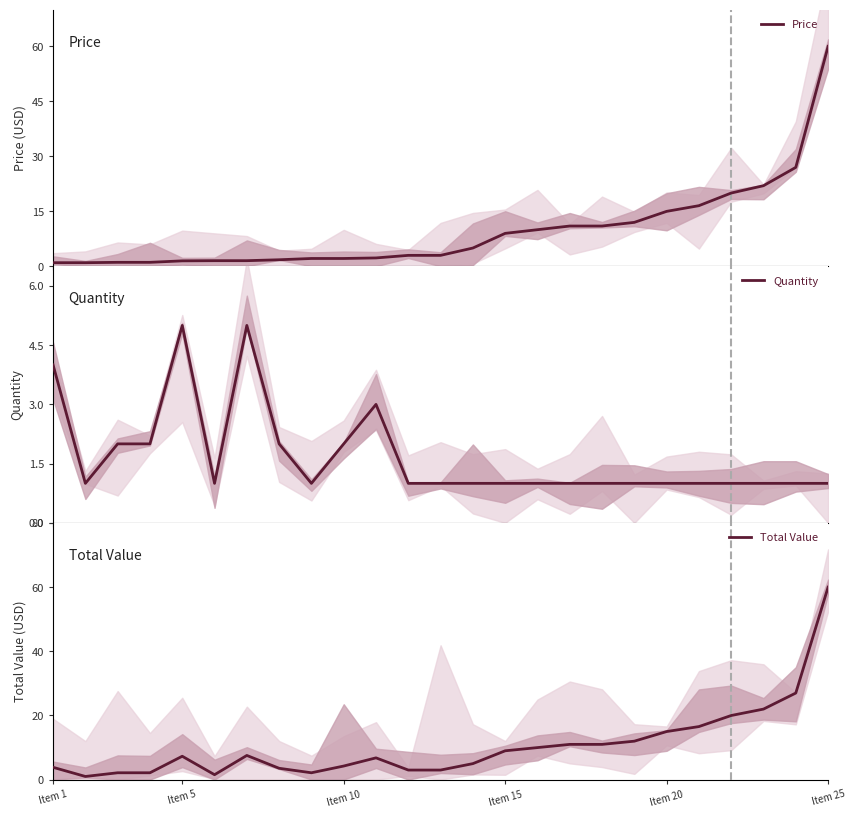

How many lines are shown in the chart?

3